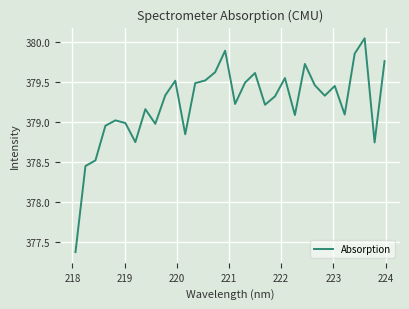

What is the smallest value displayed?

377.4